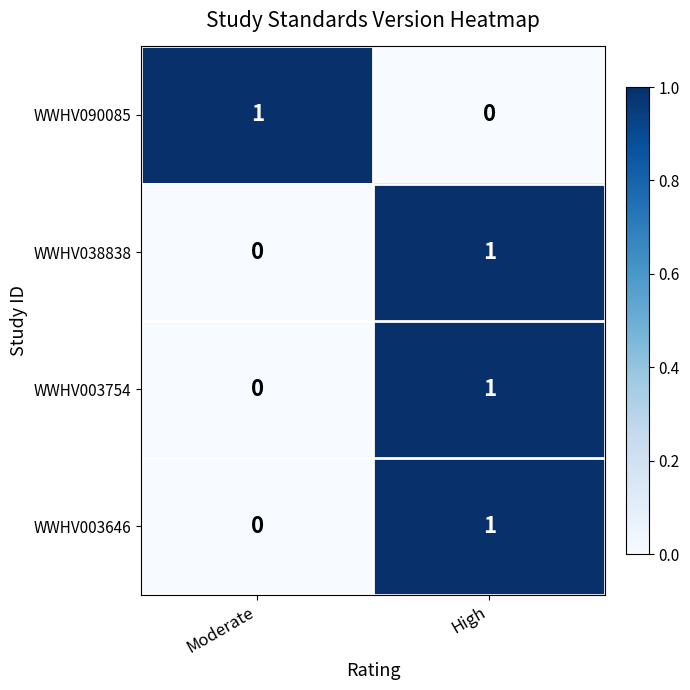

How many series are shown in this chart?

4